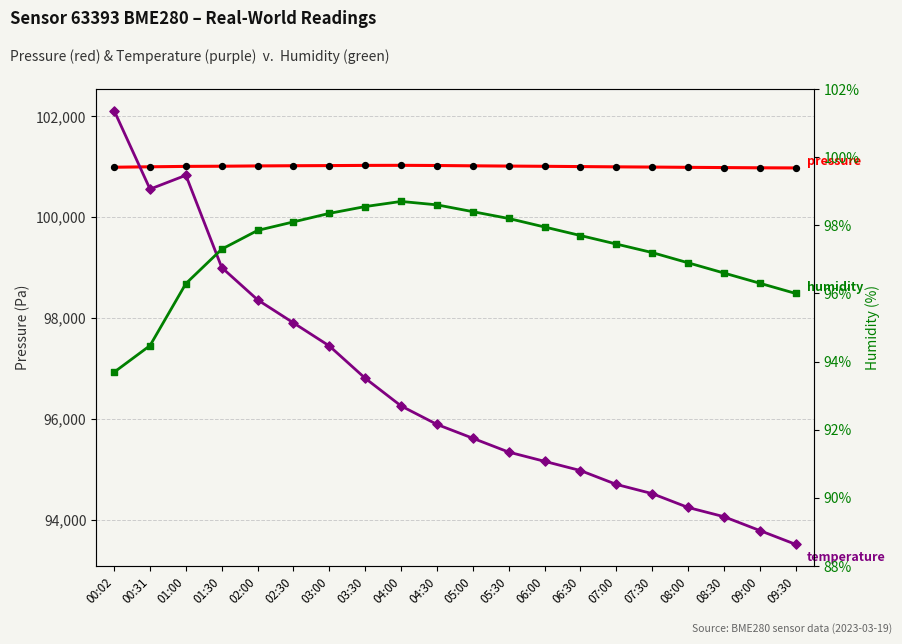

Is the value of humidity at 04:00 greater than the value of temperature at 07:00?

No